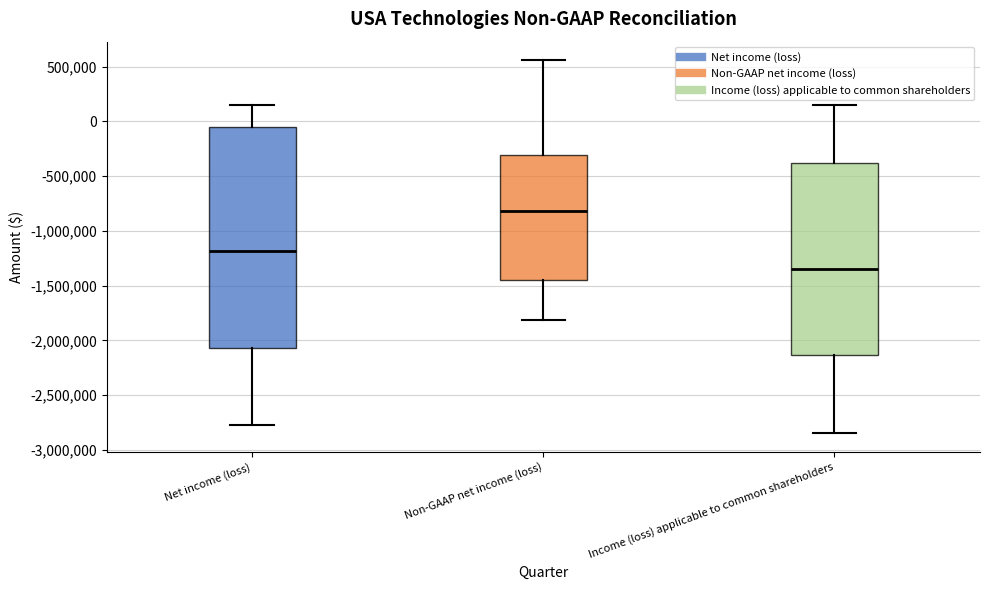

Which box is the tallest, from its lower edge to its upper edge?

Net income (loss)